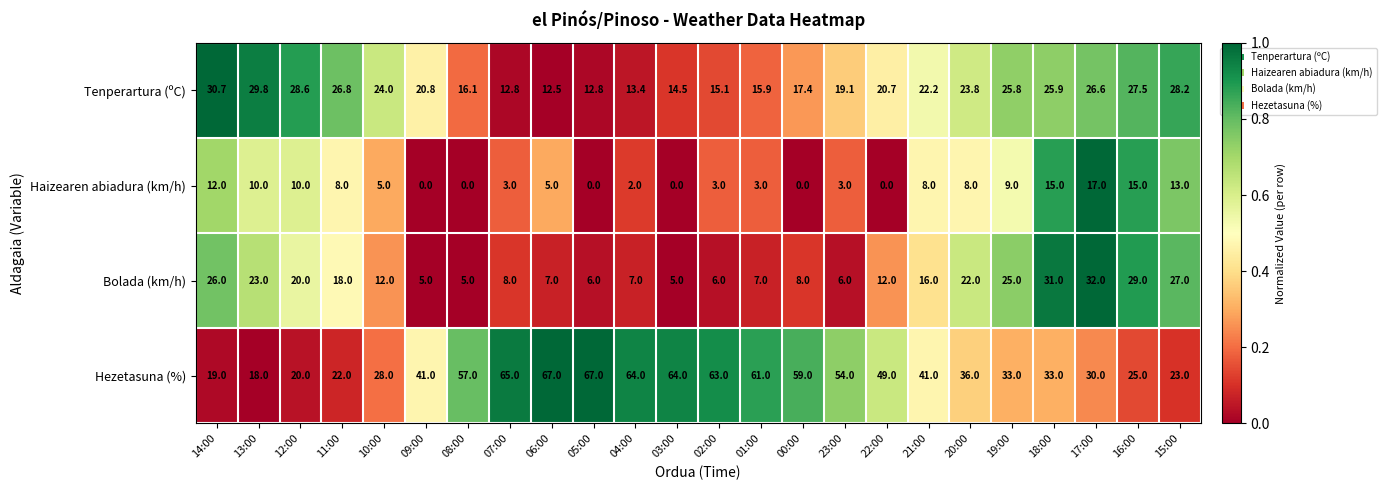

What is the approximate value of Hezetasuna (%) at 16:00?

25.0